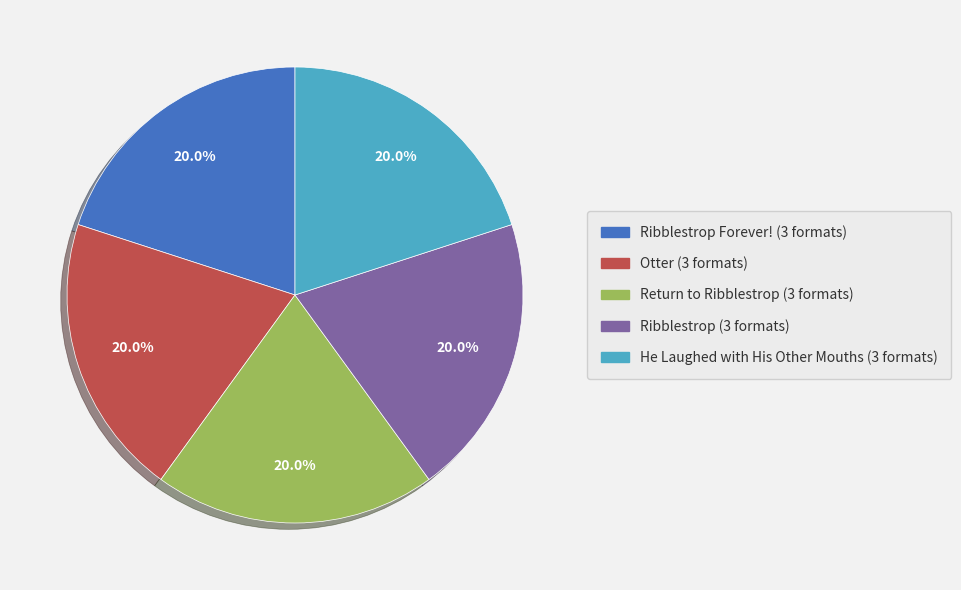

Does any single category account for the majority?

No